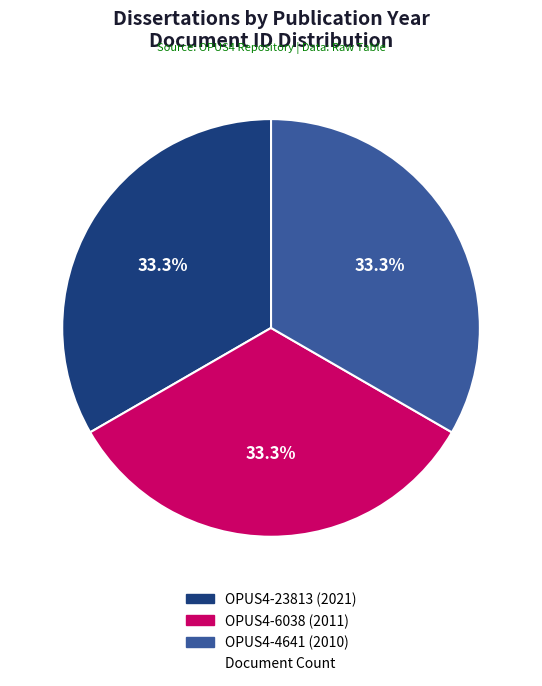

Is there a majority slice in this chart?

No